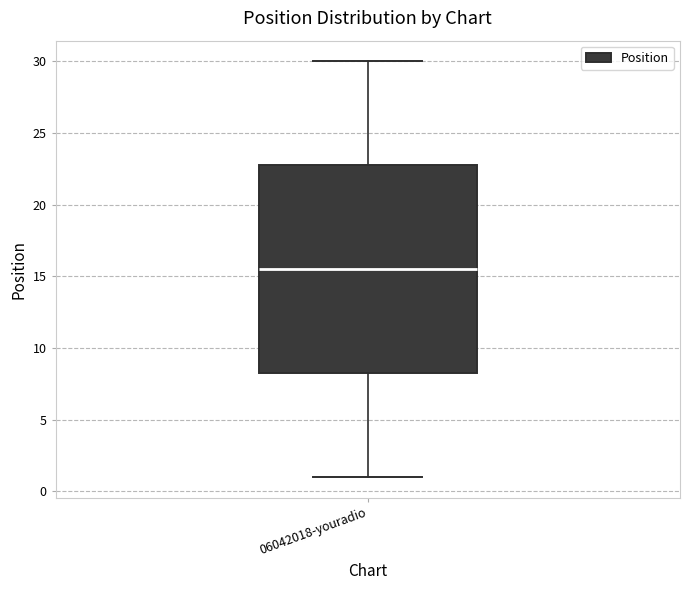

Read this box plot against the y-axis: the position of the median line, the range covered by the box, and the ends of both whiskers. The values are not printed on the chart, so give them approximately, as read against the axis.

median 15.5, box 8.5 to 23.0, whiskers 1.0 to 30.0